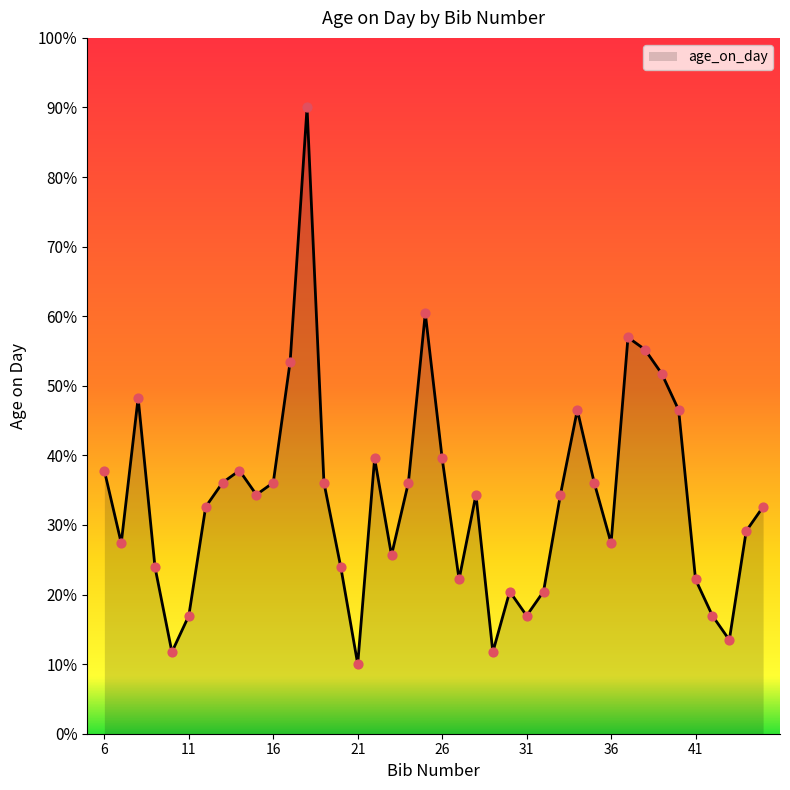

What is the difference between the maximum and minimum values?

80.0